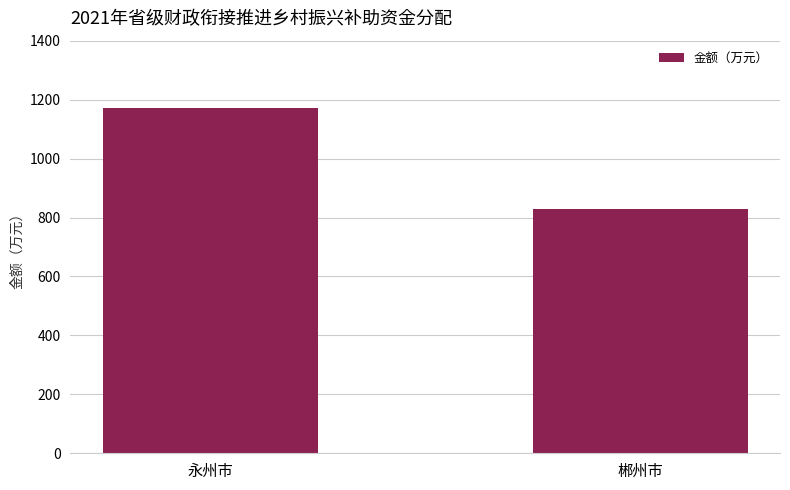

What is the difference between the values at 郴州市 and 永州市?

340